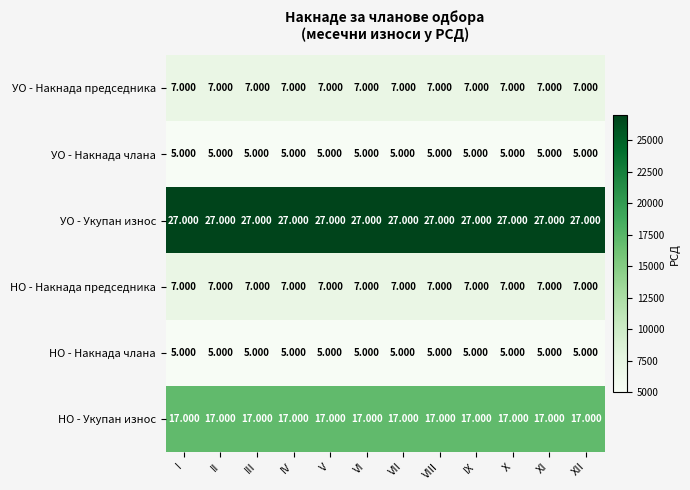

Which series has the largest total across all categories?

УО - Укупан износ